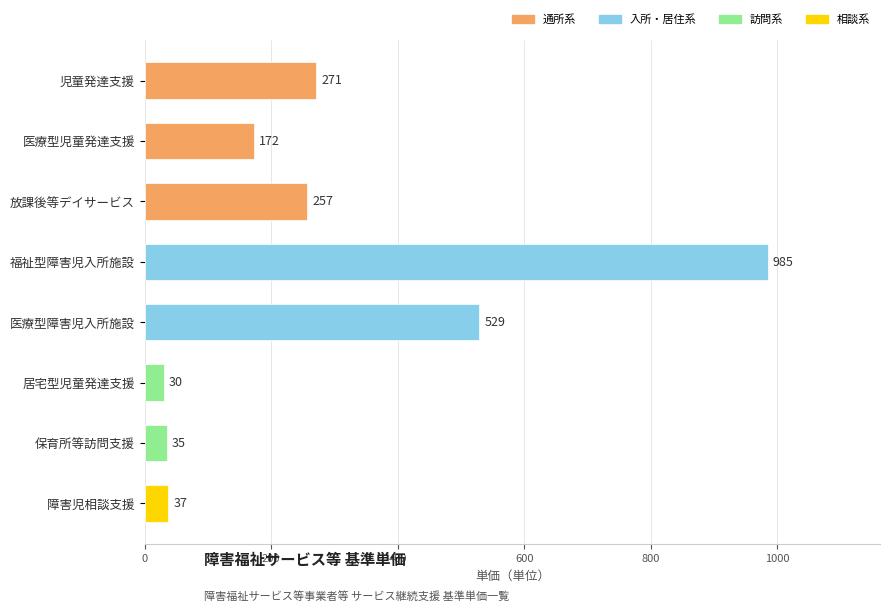

What is the difference between the values at 児童発達支援 and 障害児相談支援?

234